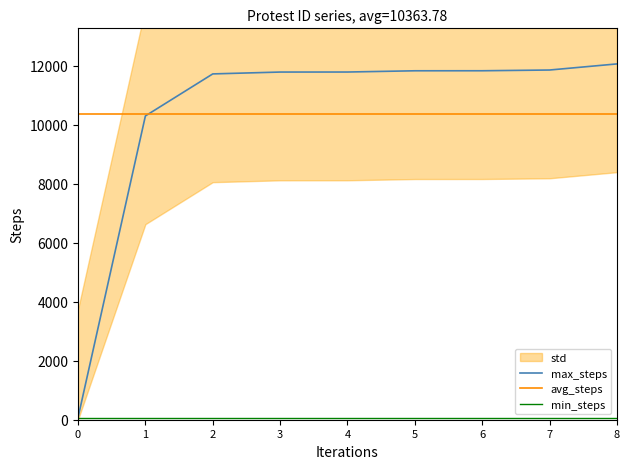

Between which two adjacent categories do max_steps and avg_steps first intersect?

1 and 2